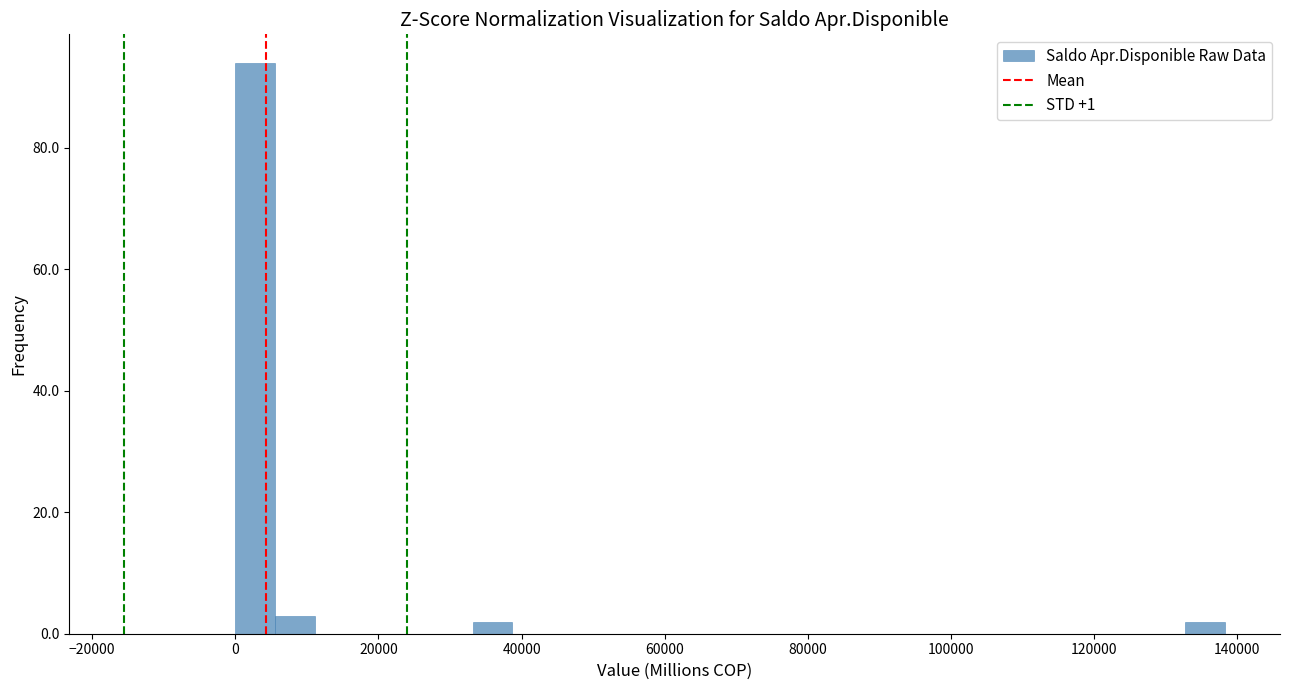

Around what value on the x-axis is the tallest bar? Give the approximate position of its centre, as read against the axis.

2000